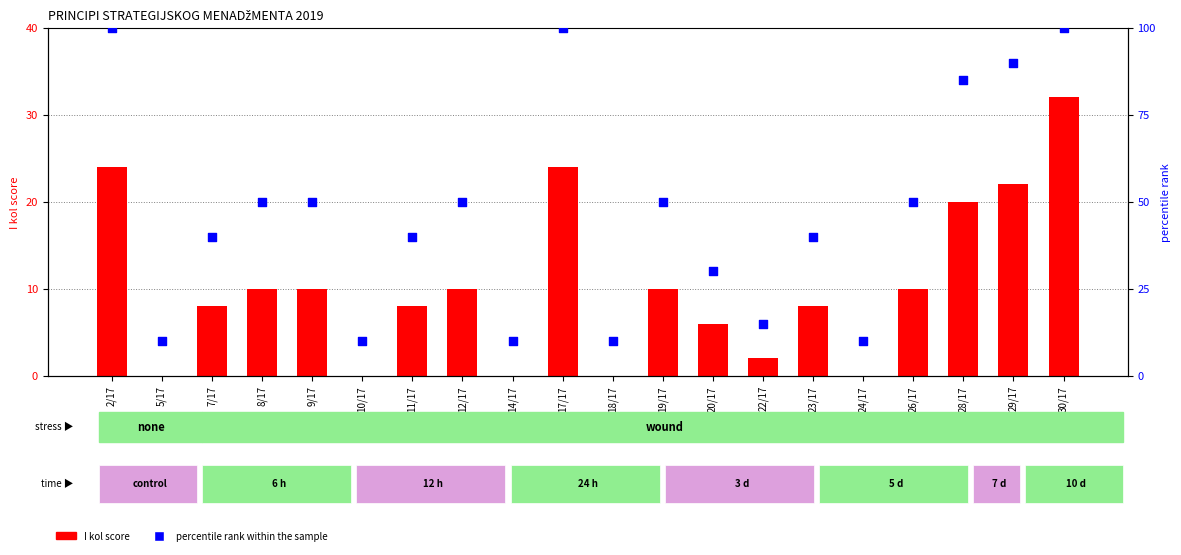

Is the value of I kol score at 29/17 greater than the value of percentile rank within the sample at 19/17?

No